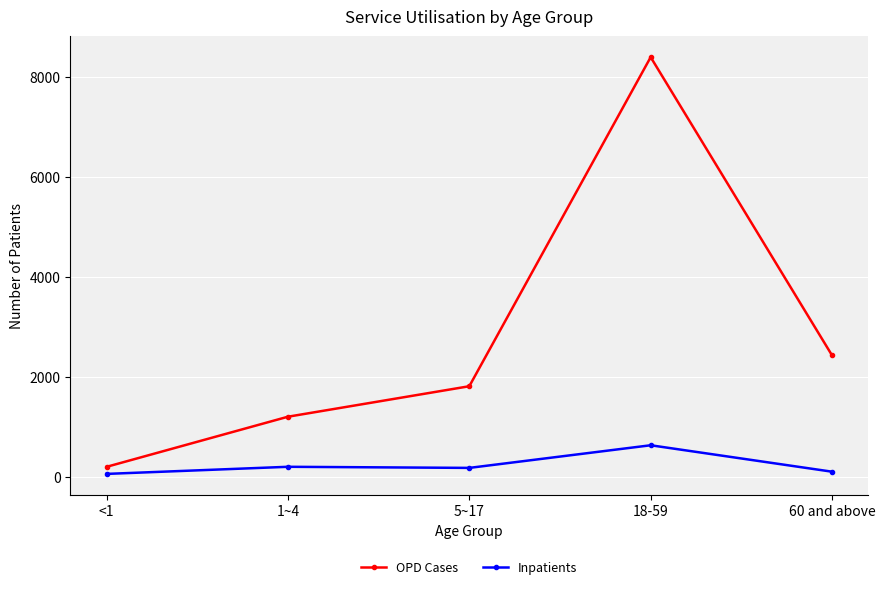

What is the value of the Inpatients point at the 3rd from the left?

188